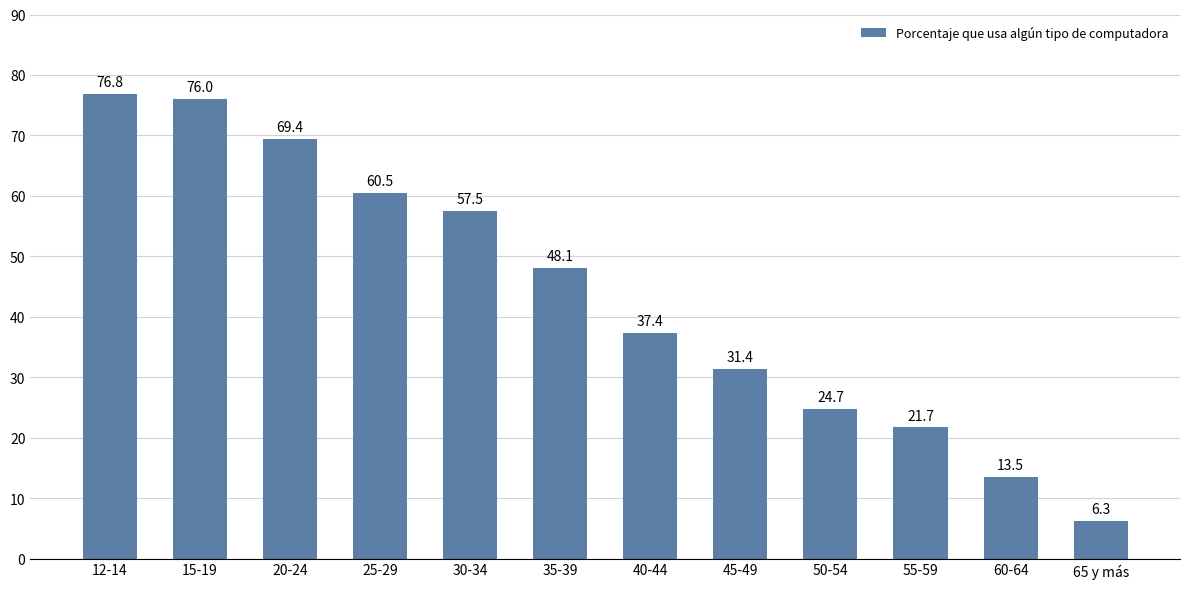

Does the chart contain any negative values?

No